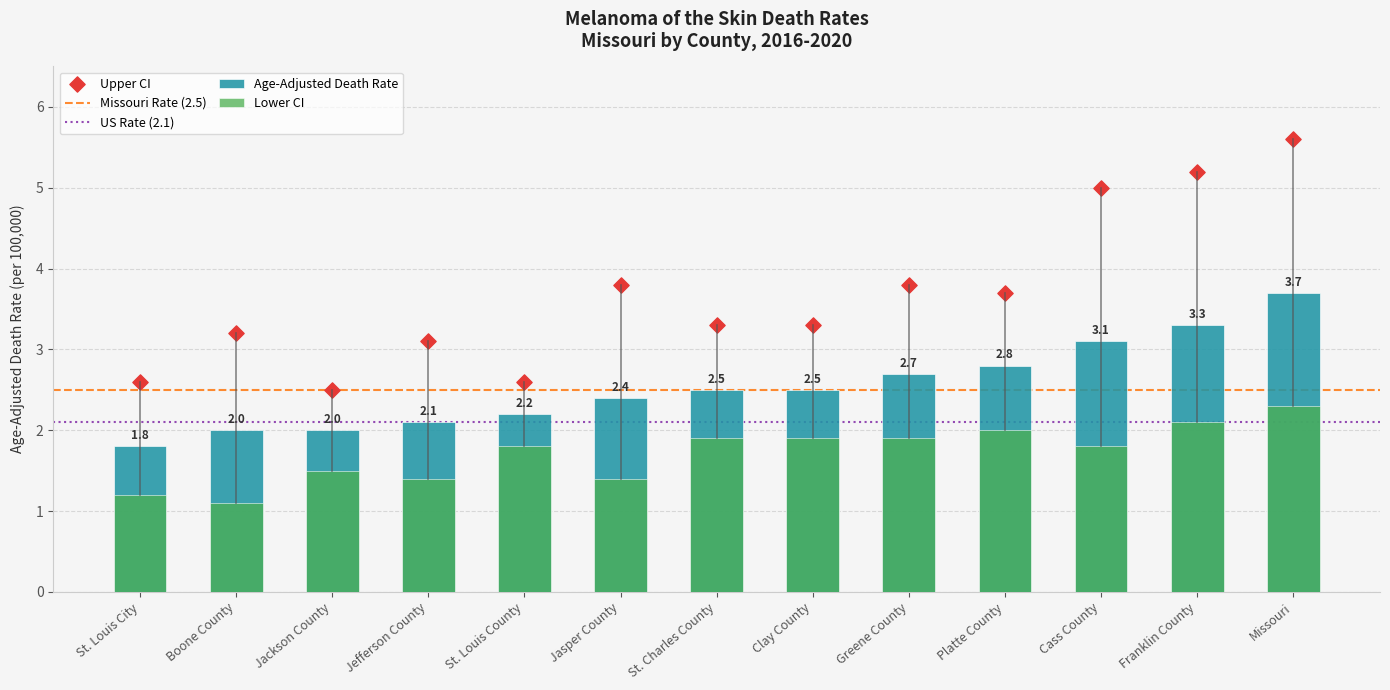

At how many categories does at least one series exceed 1?

13